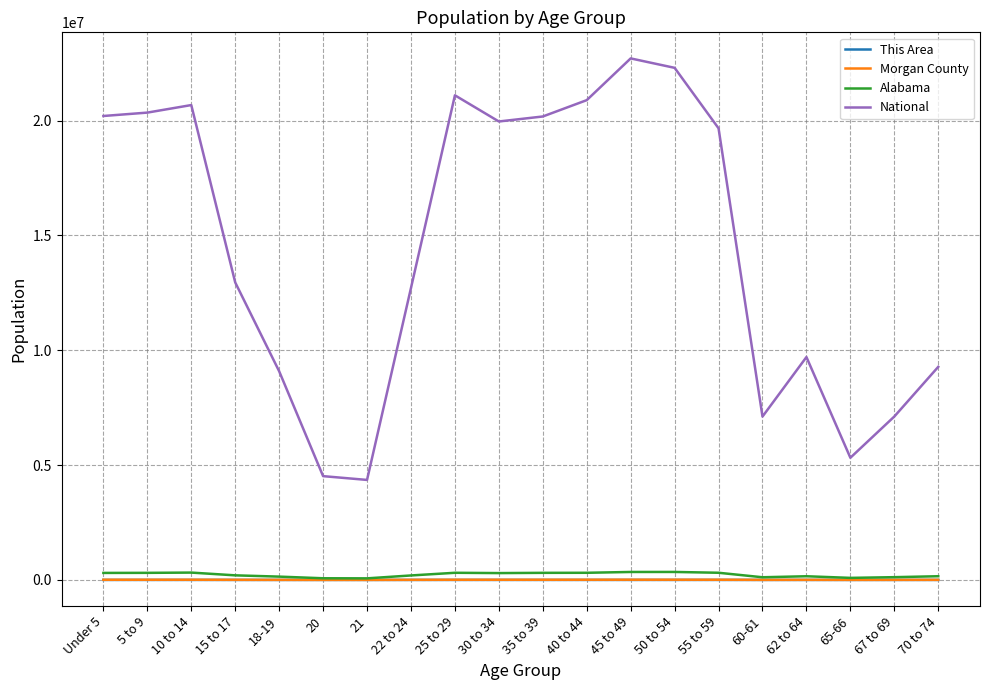

Between 20 and 67 to 69, which series saw the biggest shift?

National